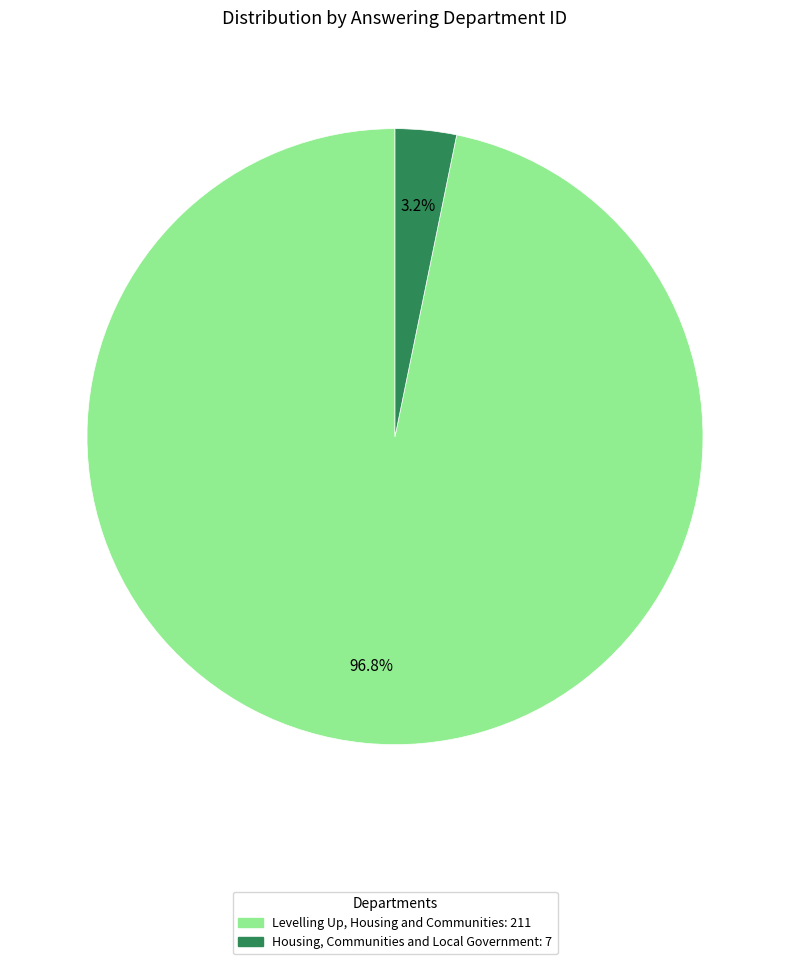

What is the majority slice?

Levelling Up, Housing and Communities